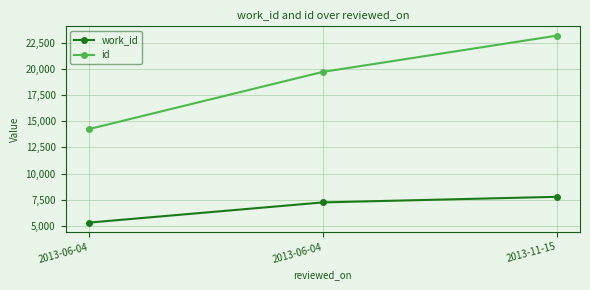

Does the chart have visible grid lines?

Yes